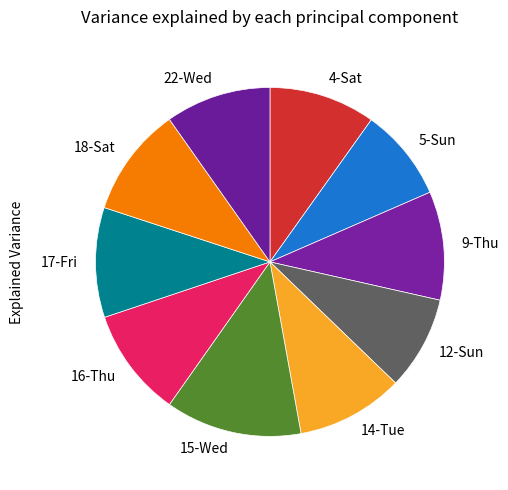

True or false: 4-Sat accounts for 1% of the total.

False